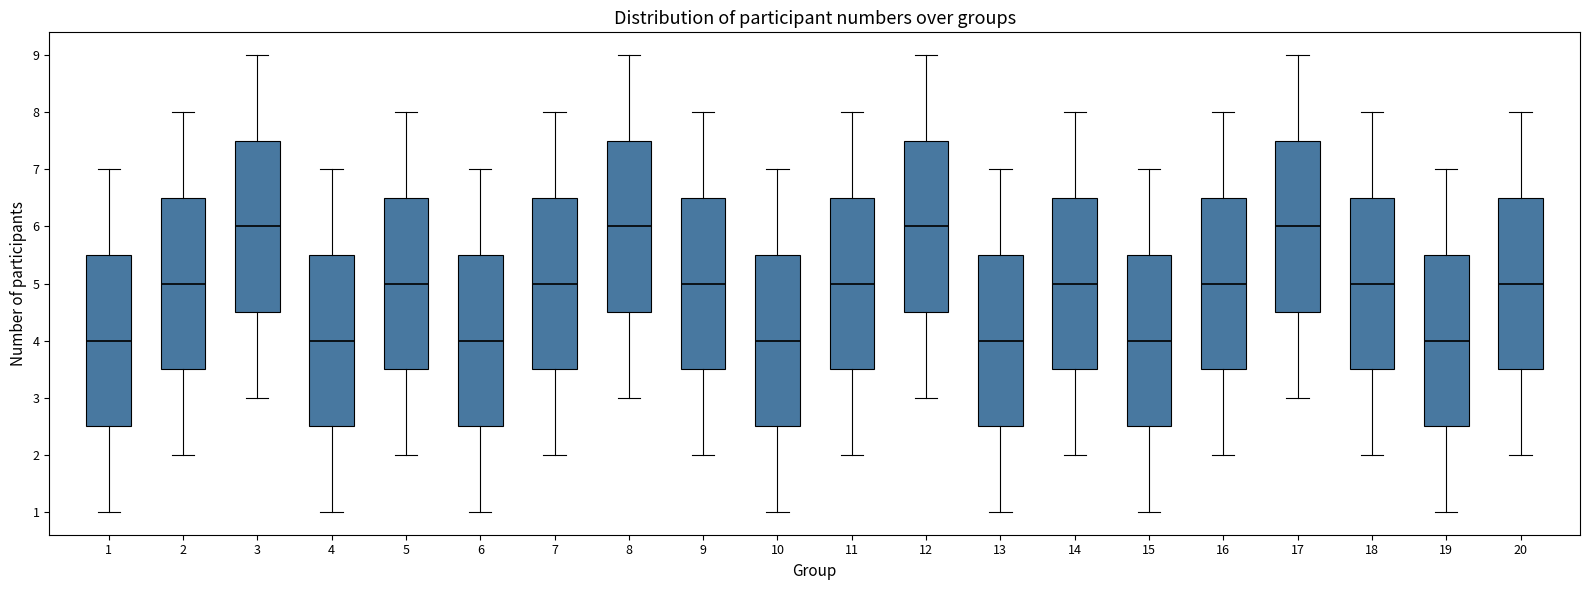

Where does the upper whisker of the box at x = 7 end on the y-axis? The values are not printed on the chart, so give them approximately, as read against the axis.

8.0